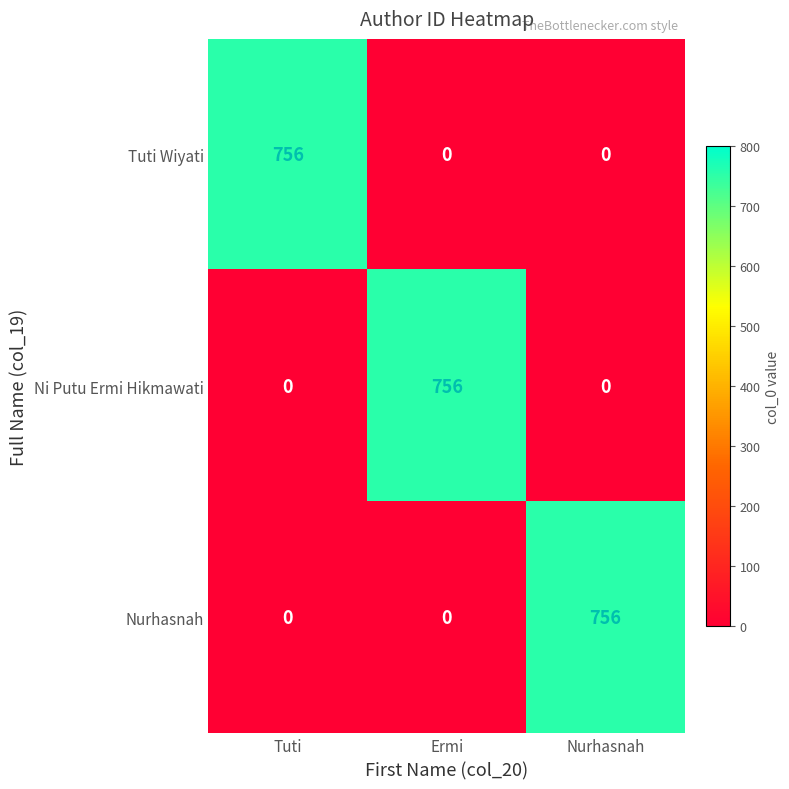

Reading right to left, transcribe all the data shown in this chart.

Tuti Wiyati: 0	0	756
Ni Putu Ermi Hikmawati: 0	756	0
Nurhasnah: 756	0	0